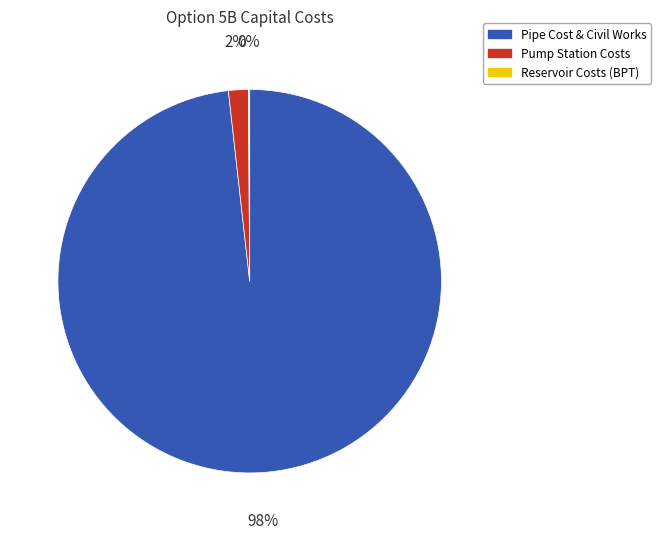

Which slice is the largest?

Pipe Cost & Civil Works